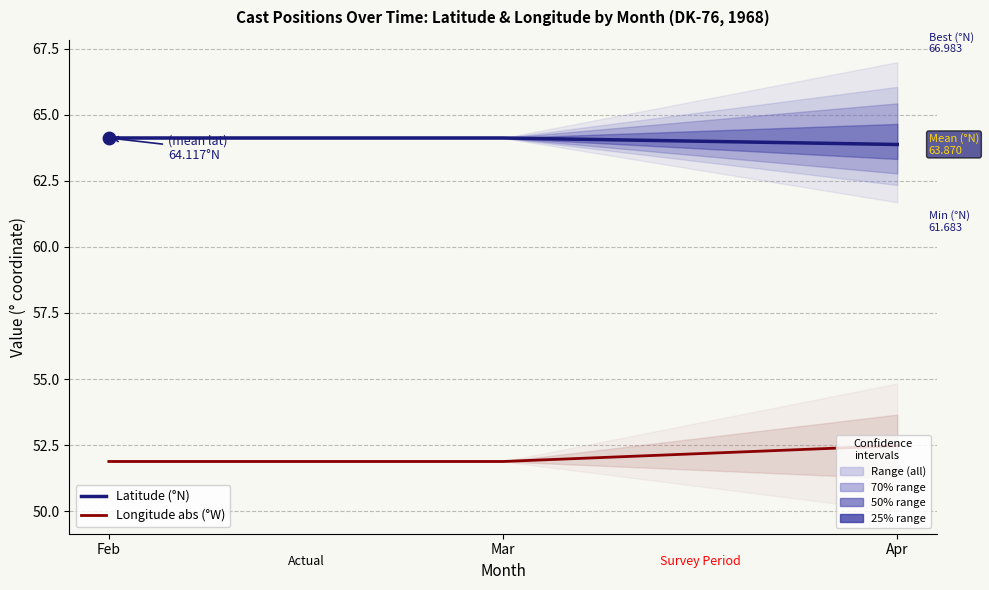

Which series contains the highest Y value?

Latitude (°N)